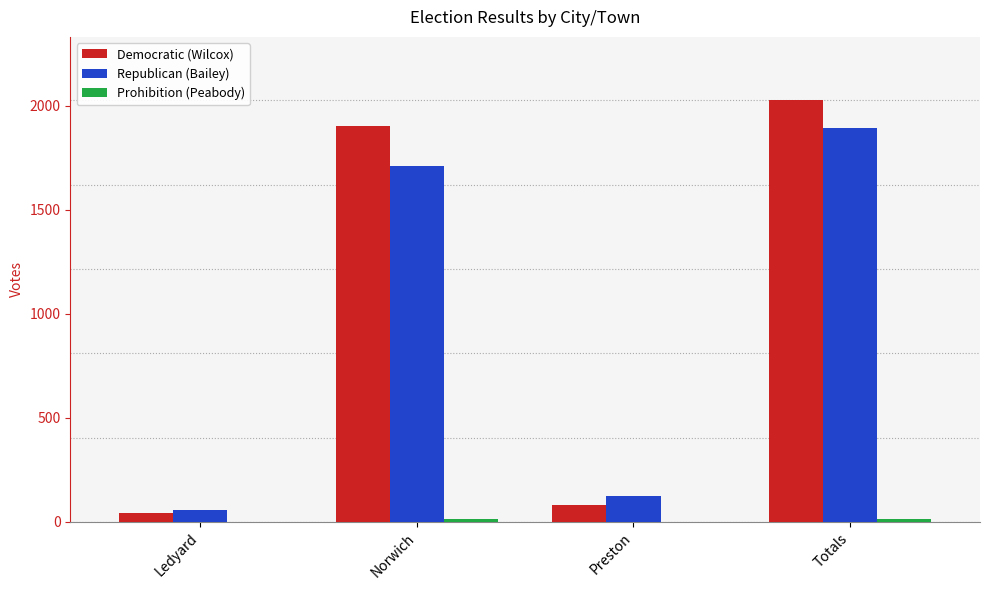

Between Preston and Totals, which series saw the biggest shift?

Democratic (Wilcox)